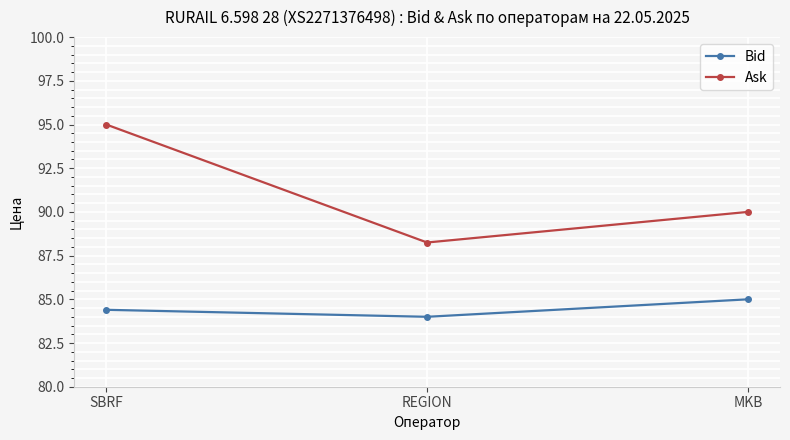

What is the spread (max minus min) of values at MKB?

5.0